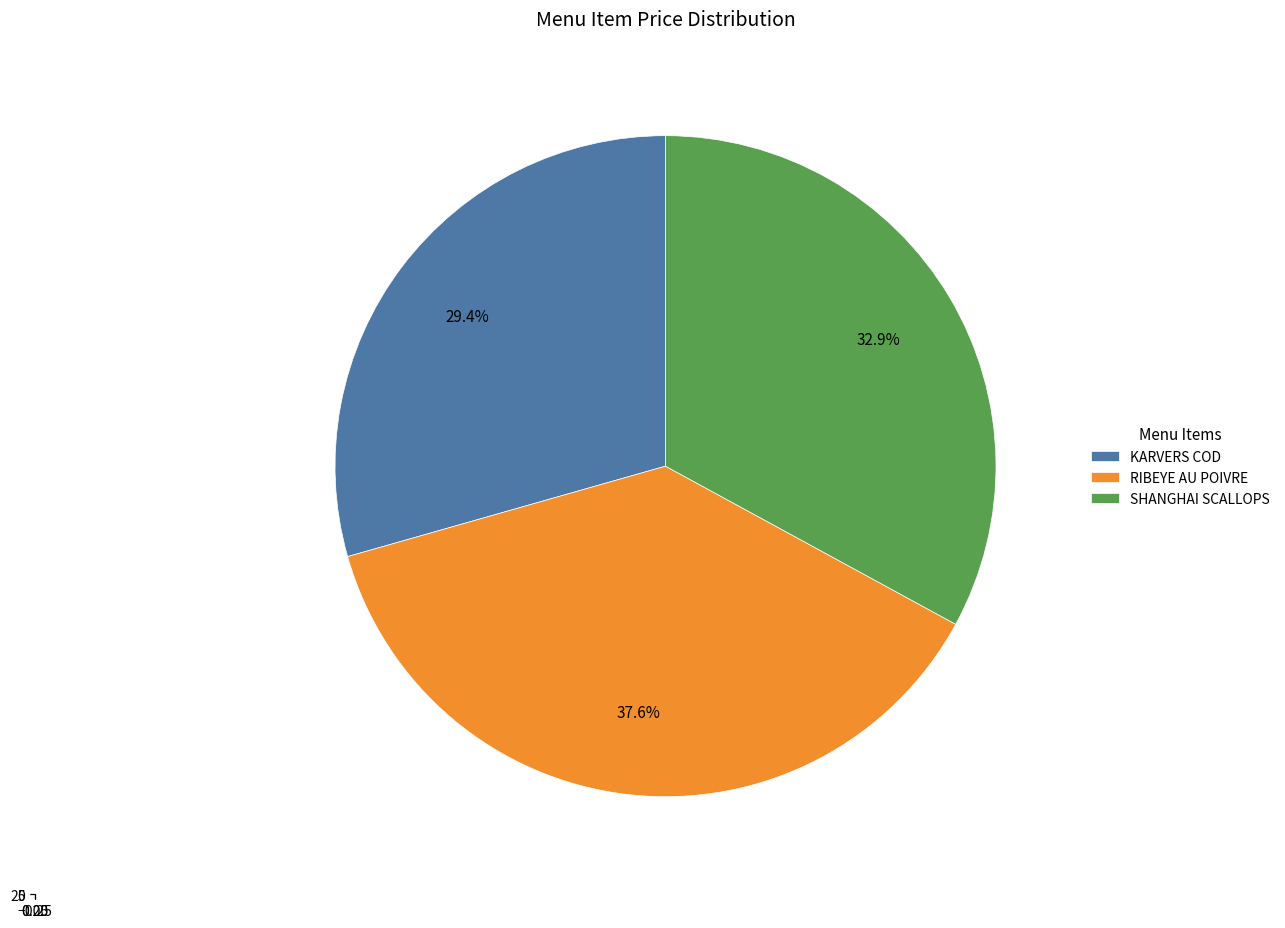

To the nearest percent, what percentage of the pie is KARVERS COD?

29%